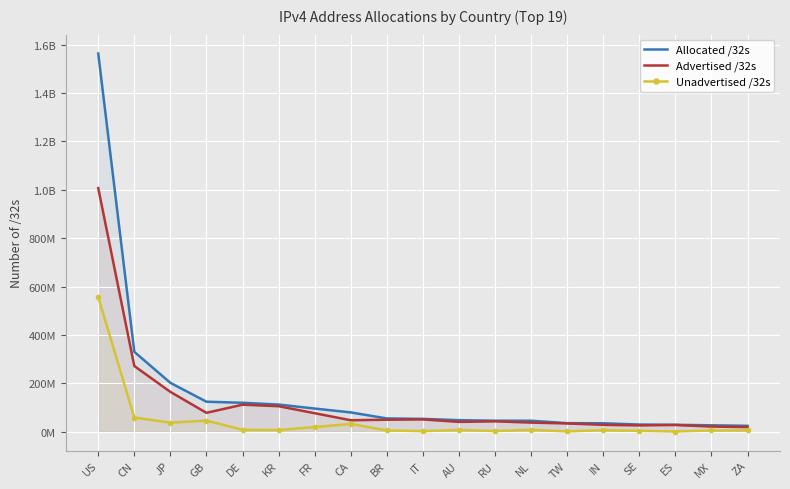

True or false: Unadvertised /32s and Advertised /32s intersect in this chart.

False